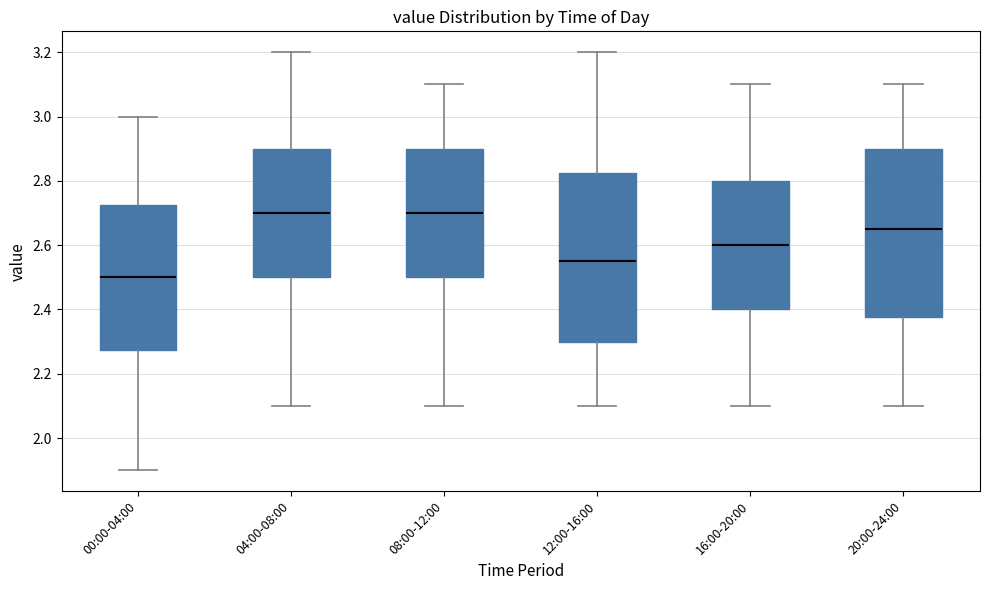

Where does the lower whisker of the box for 04:00-08:00 end on the y-axis? The values are not printed on the chart, so give them approximately, as read against the axis.

2.10